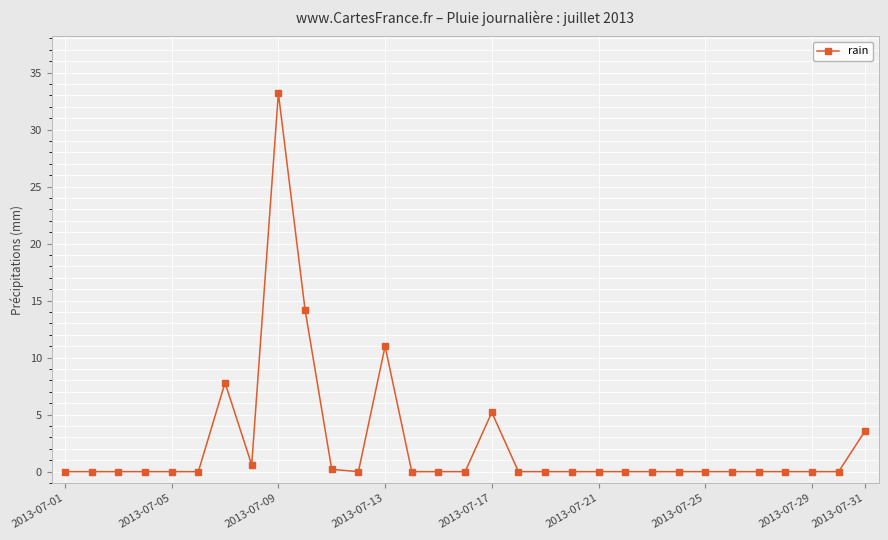

What is the sum of all values?

75.8